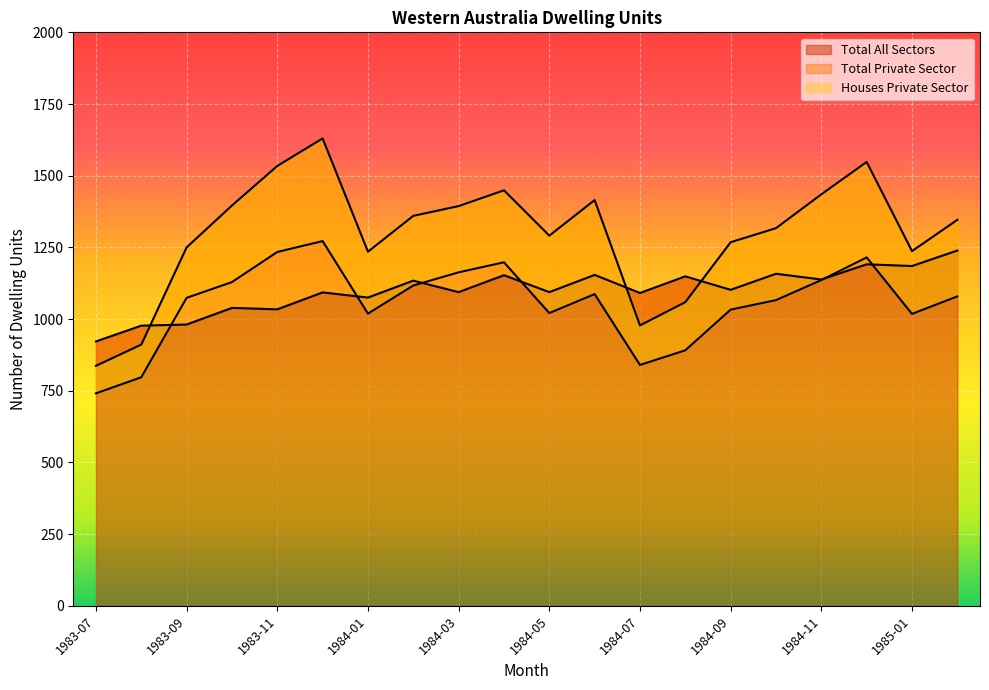

What are all the series names shown in the legend?

Houses Private Sector, Total Private Sector, Total All Sectors